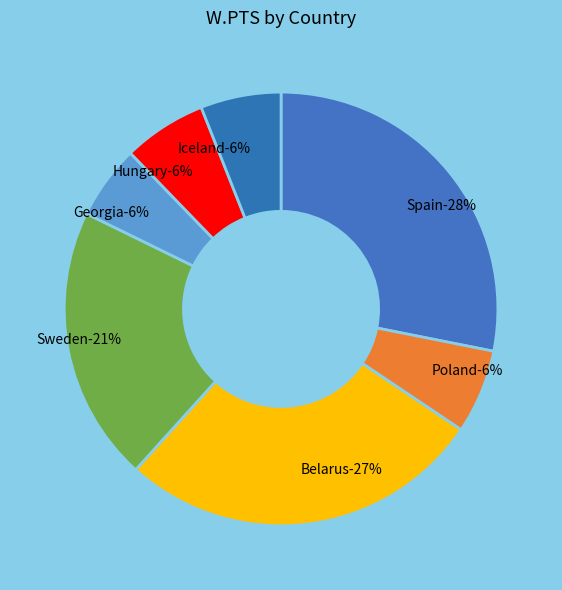

The Georgia slice represents 13% of the pie. True or false?

False